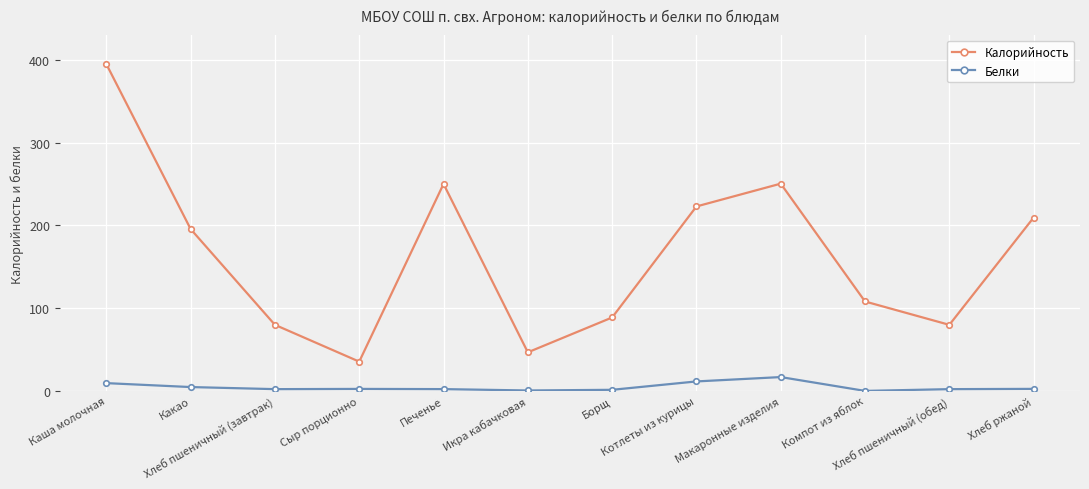

In Калорийность, how many points are lower than both neighbors (excluding endpoints)?

3